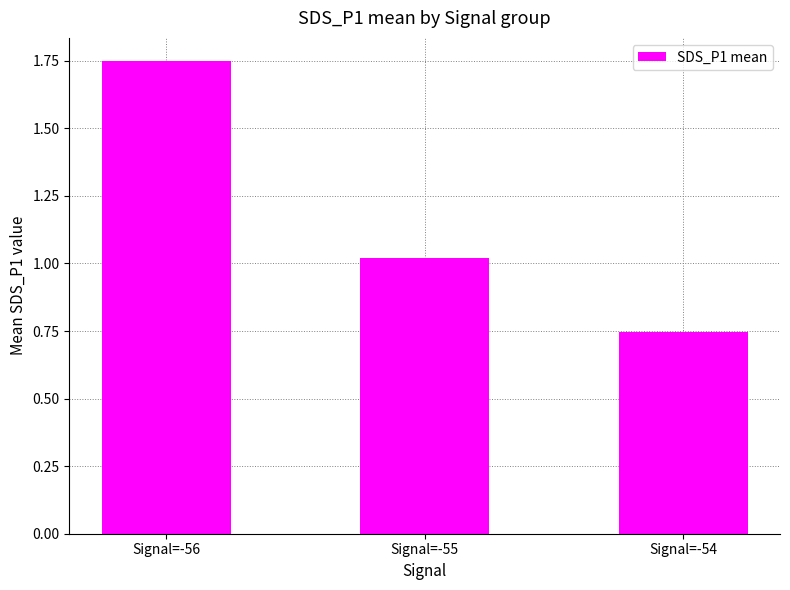

Which label corresponds to the smallest value in the chart?

Signal=-54